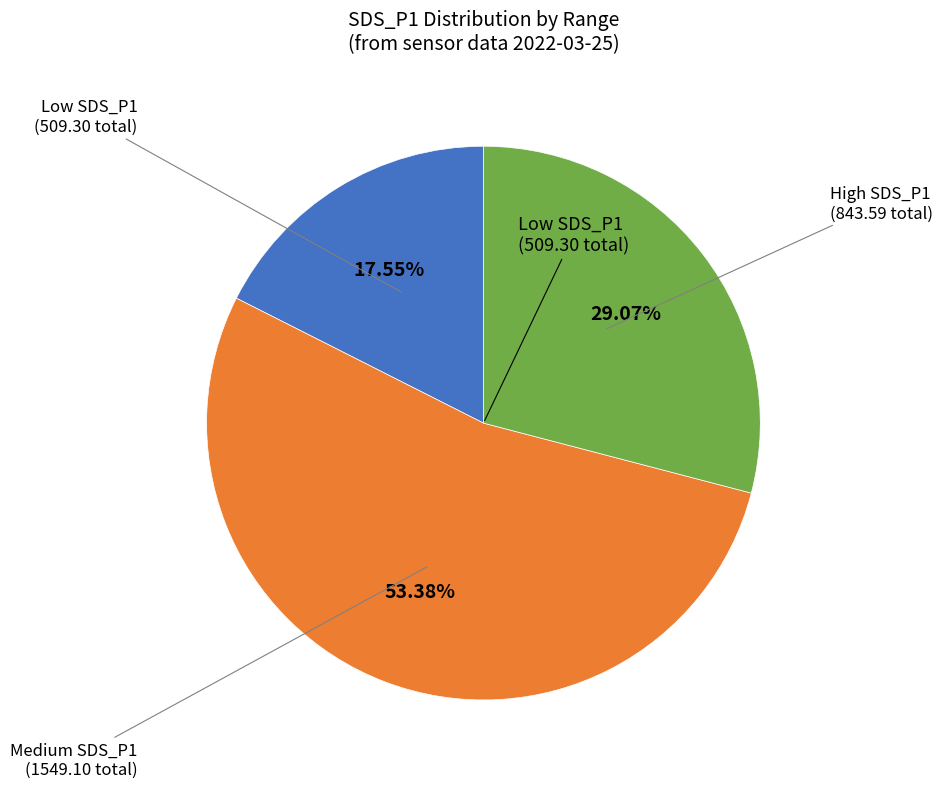

What is the largest slice in the pie chart?

Medium SDS_P1 (1549.10 total)